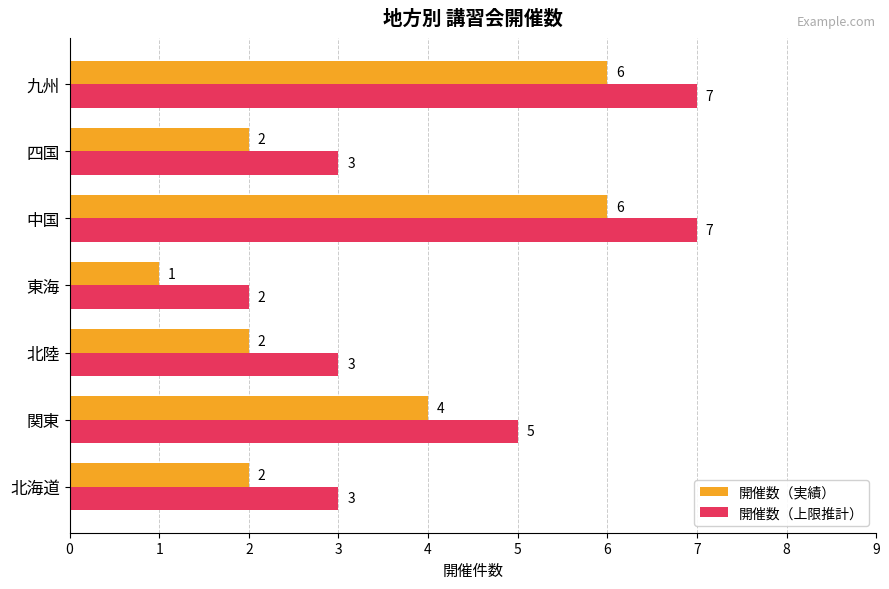

Count the number of data series in this chart.

2